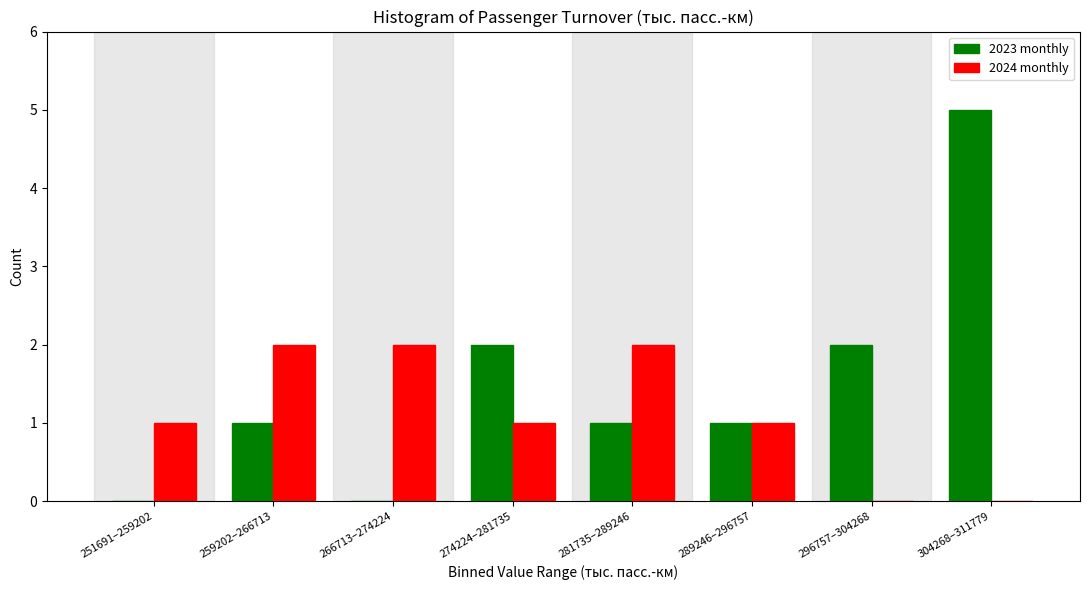

Reading left to right, extract all data points from this chart.

2023 monthly: 251691–259202=0	259202–266713=1	266713–274224=0	274224–281735=2	281735–289246=1	289246–296757=1	296757–304268=2	304268–311779=5
2024 monthly: 251691–259202=1	259202–266713=2	266713–274224=2	274224–281735=1	281735–289246=2	289246–296757=1	296757–304268=0	304268–311779=0